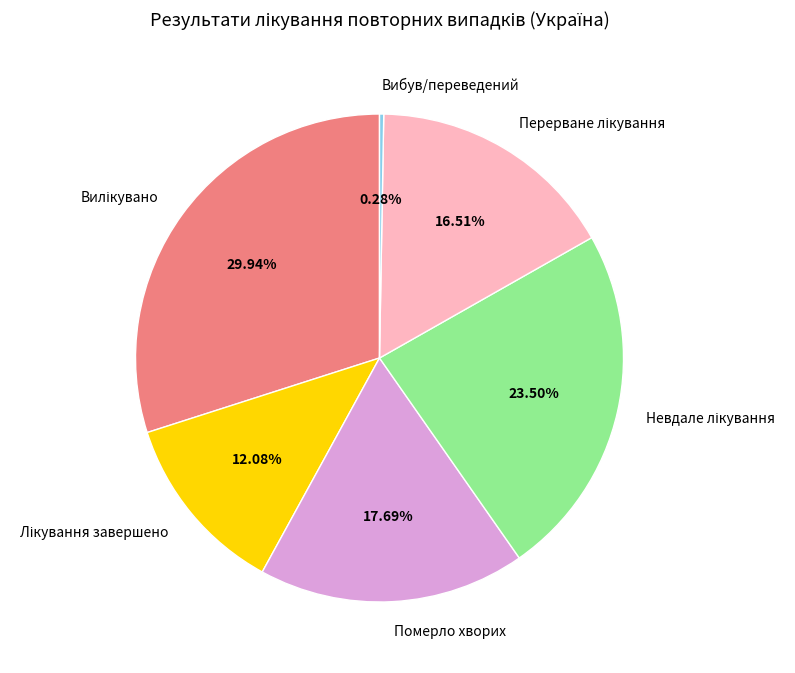

Does any single category account for the majority?

No